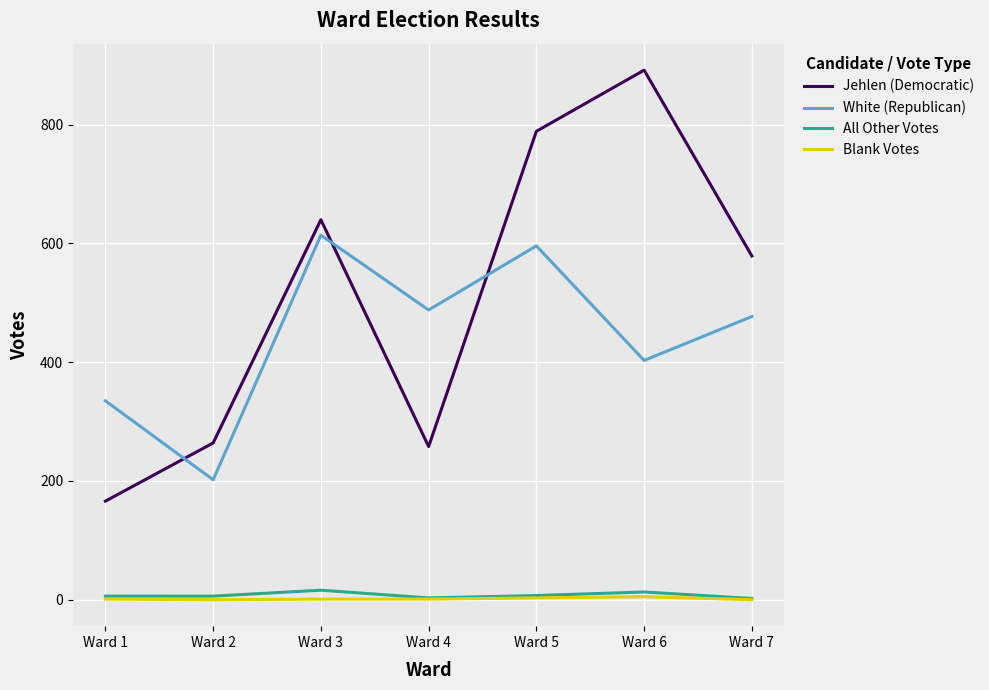

After their last crossing, which series has the higher values: White (Republican) or Jehlen (Democratic)?

Jehlen (Democratic)